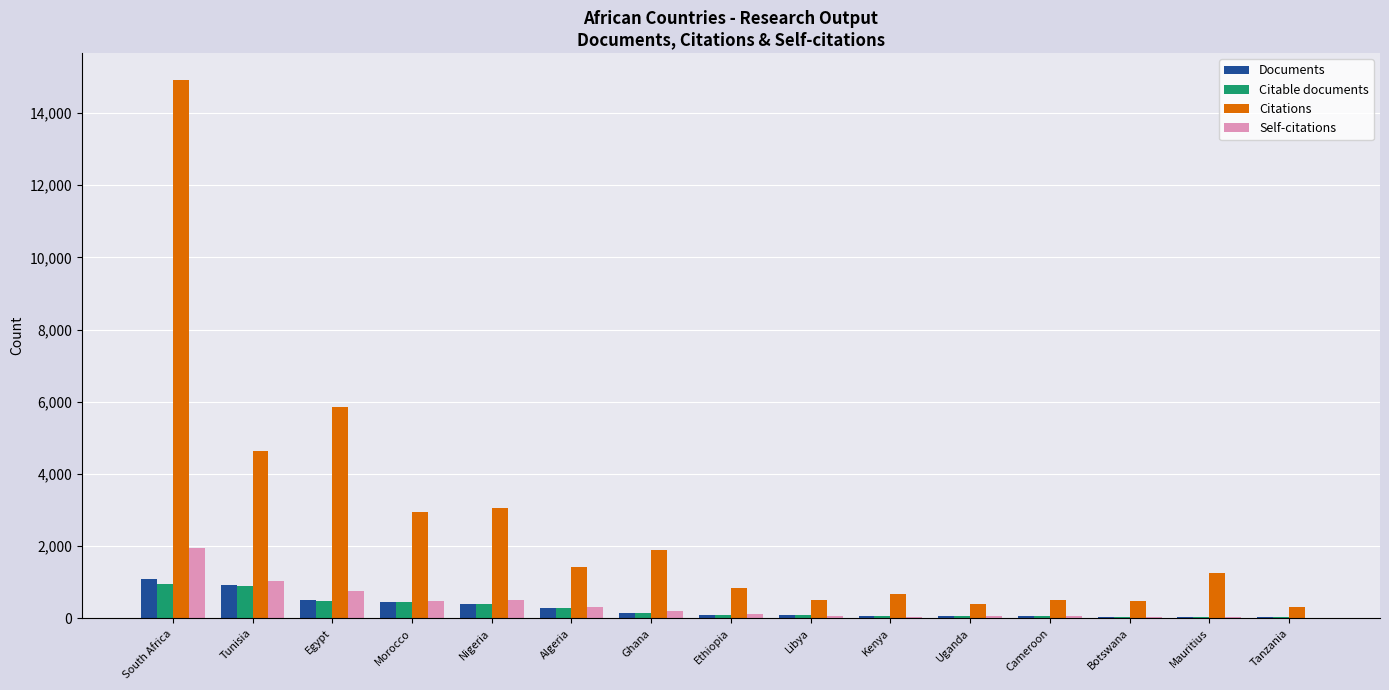

Where is Self-citations nearest to the value 985?

Tunisia